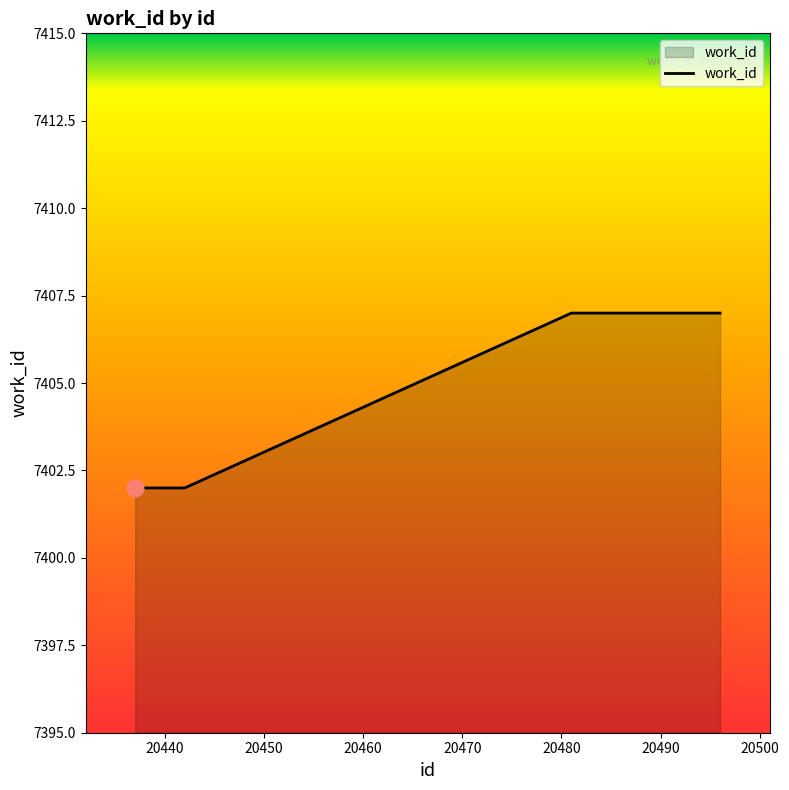

What is the maximum value shown in the chart?

7407